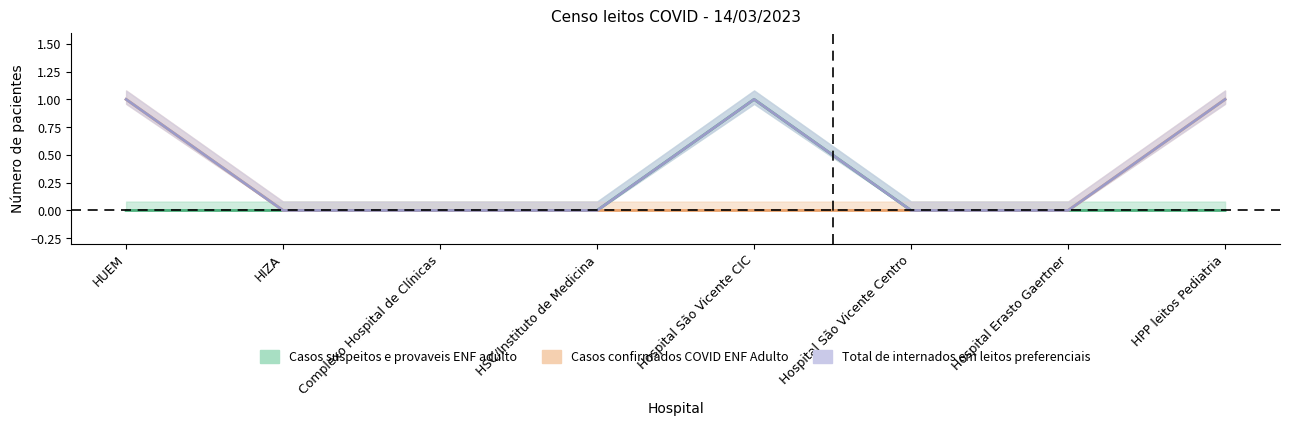

How many lines are shown in the chart?

3